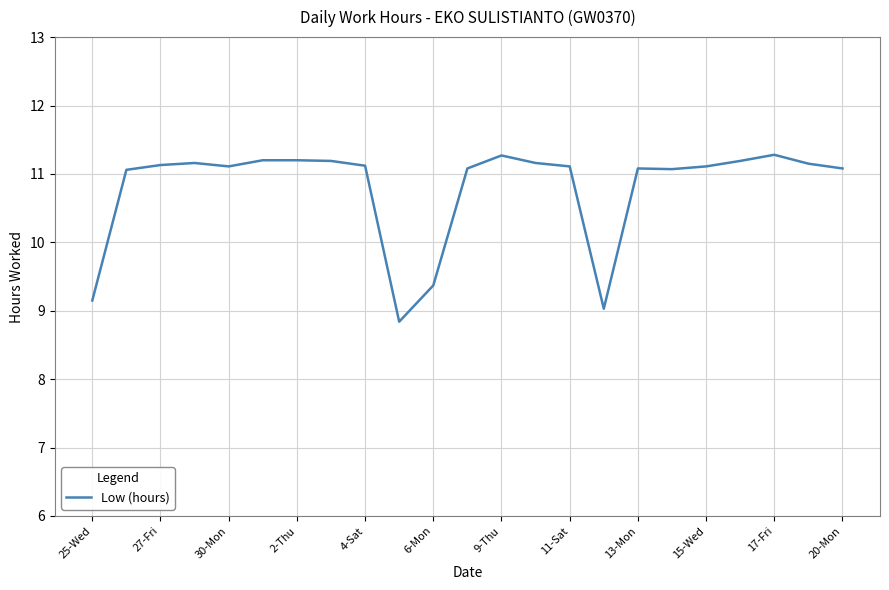

What is the minimum value shown in the chart?

8.8